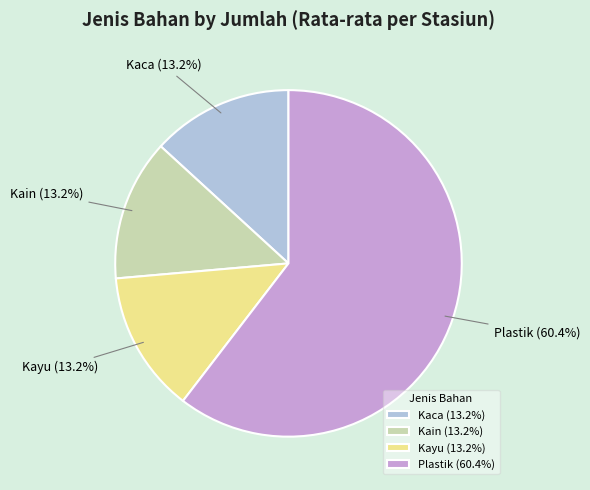

To the nearest percent, what is the difference between the largest and smallest slice percentages?

47%